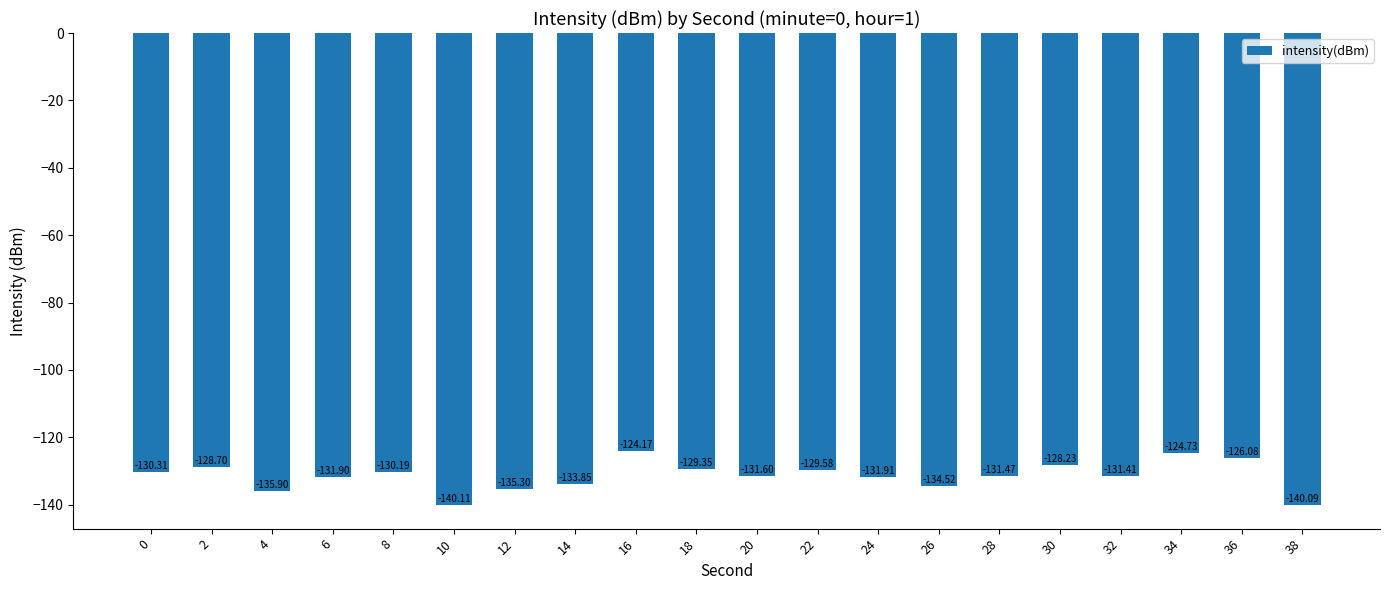

Between 20 and 24, which is larger?

20